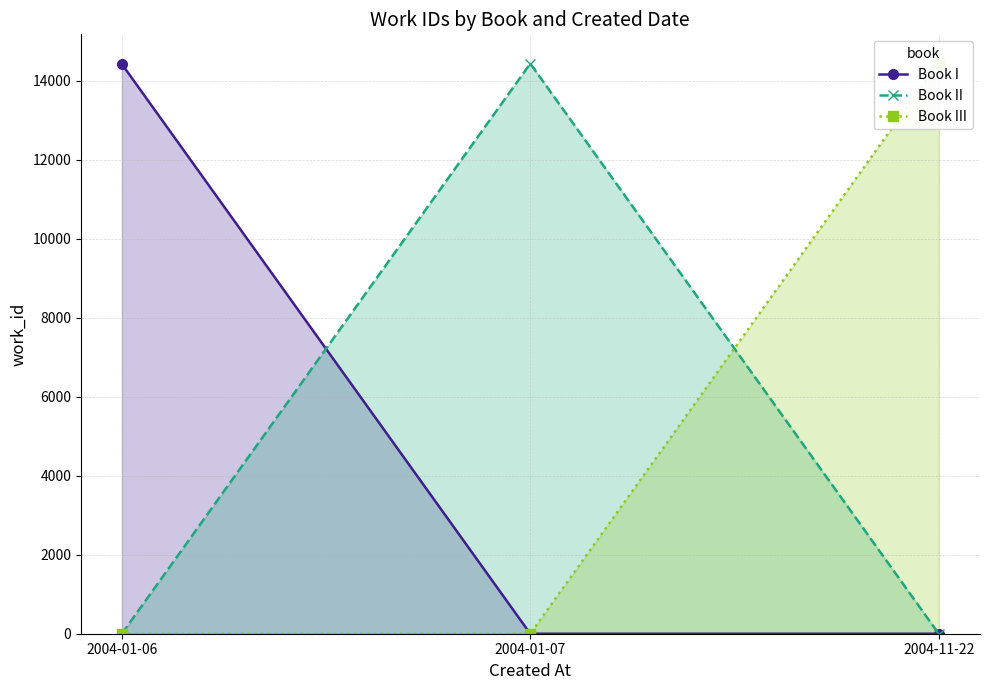

Reading right to left, list all the values displayed in this chart.

Book I: 0.0	0.0	14420.0
Book II: 0.0	14432.4	0.0
Book III: 14451.0	0.0	0.0